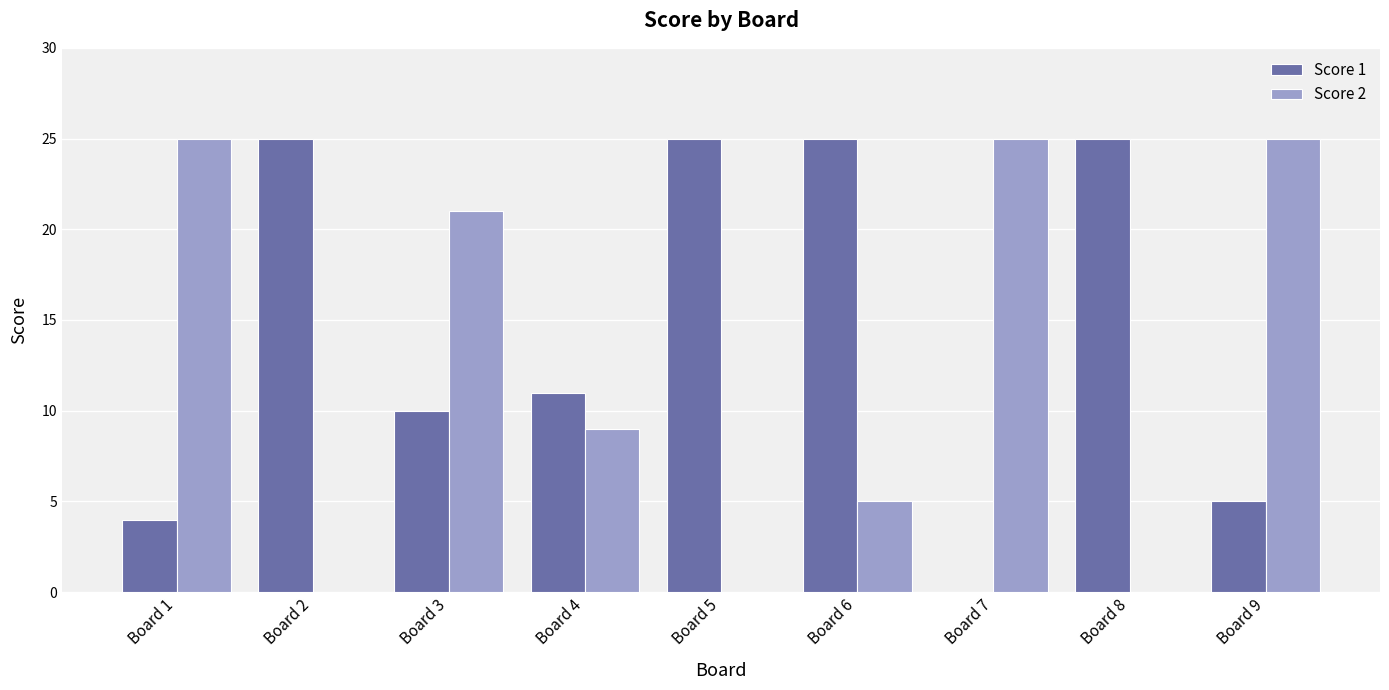

What is the sum of all Score 2 values?

110